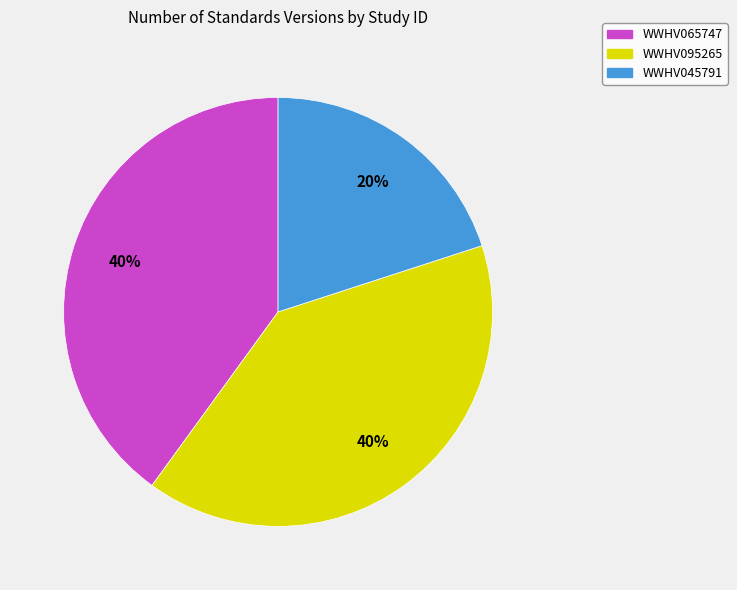

True or false: WWHV065747 accounts for 46% of the total.

False